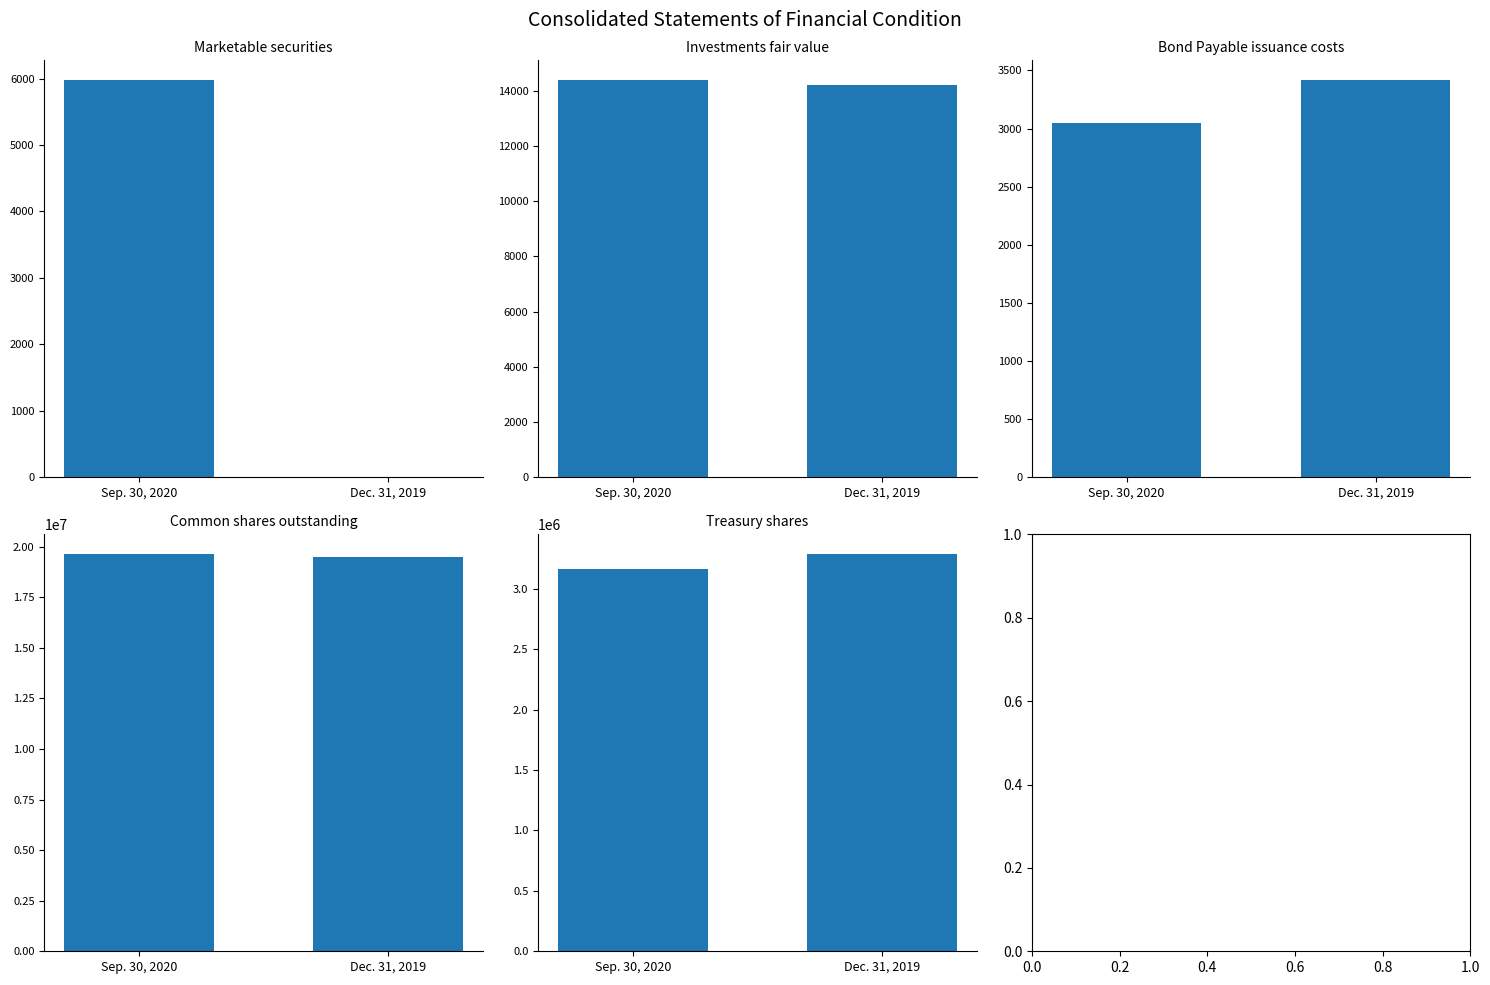

What position from the right is Sep. 30, 2020?

2